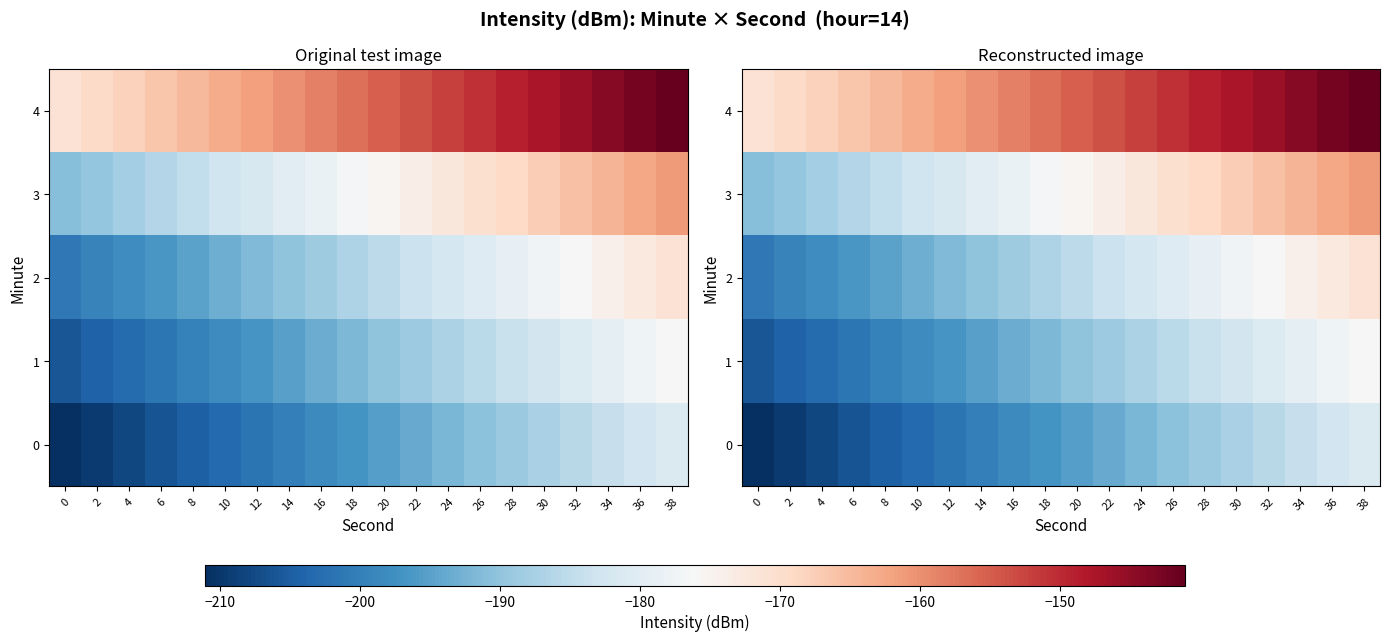

How many series are shown in this chart?

5